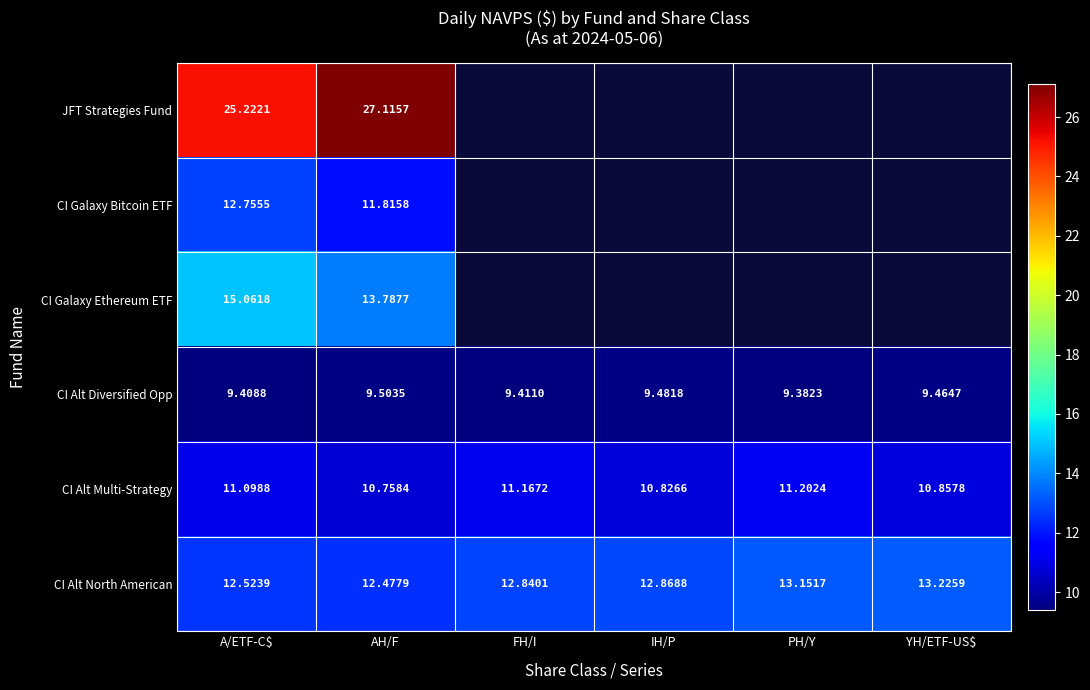

What is the difference between the maximum and second lowest values in the CI Alt Multi-Strategy series?

0.4